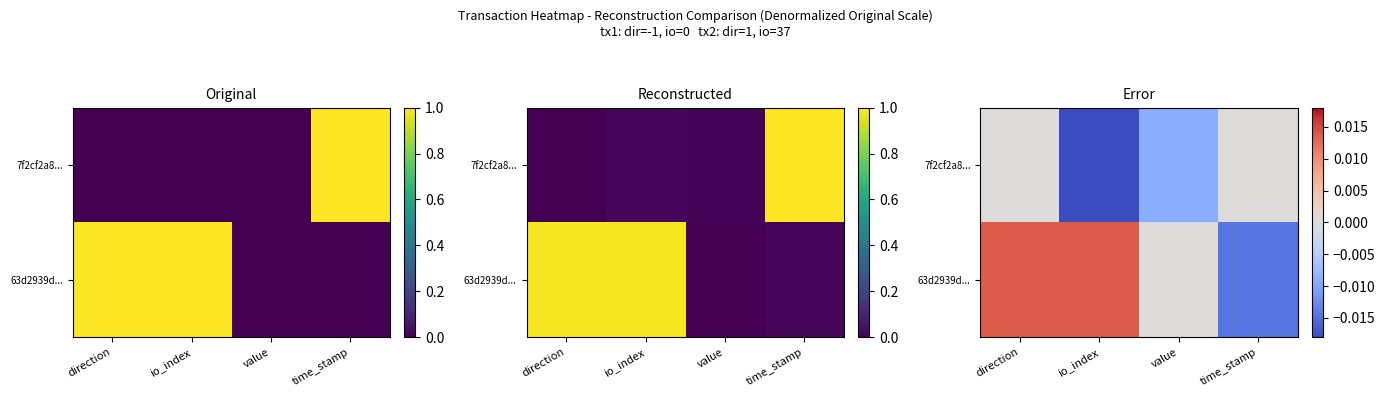

At which category does the chart reach its minimum across all series?

io_index